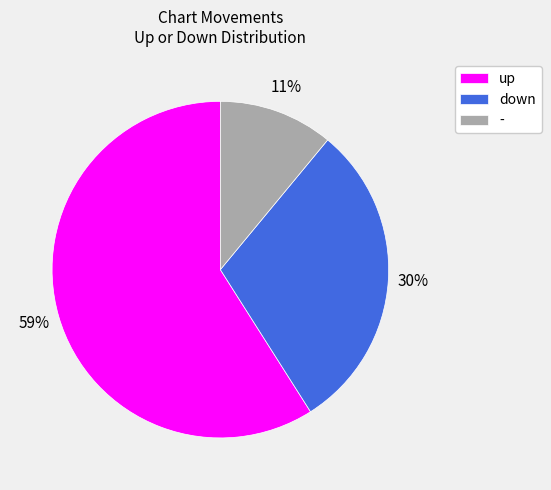

Which category has the biggest portion of the pie?

up